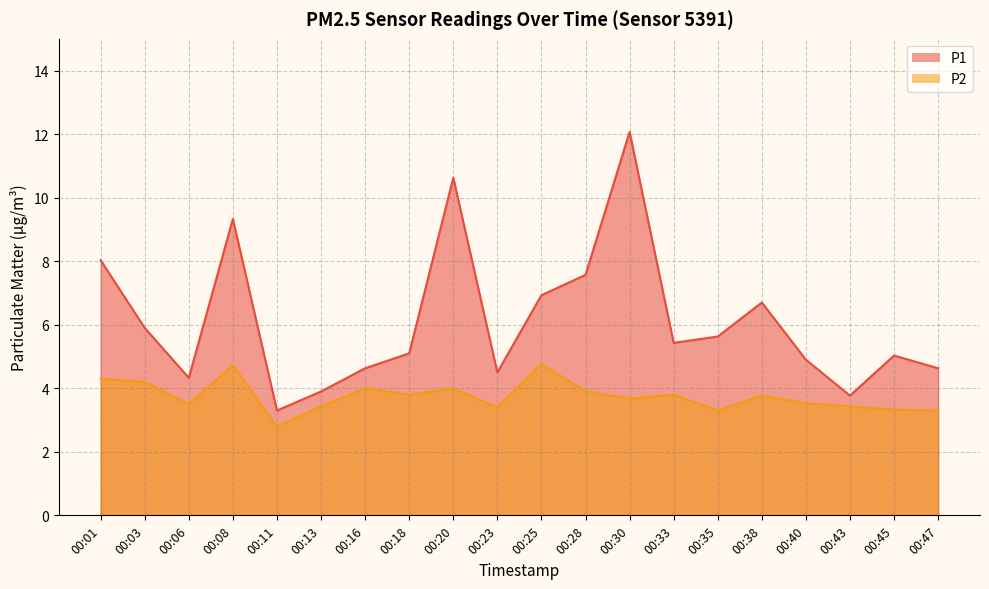

How many lines are shown in the chart?

2